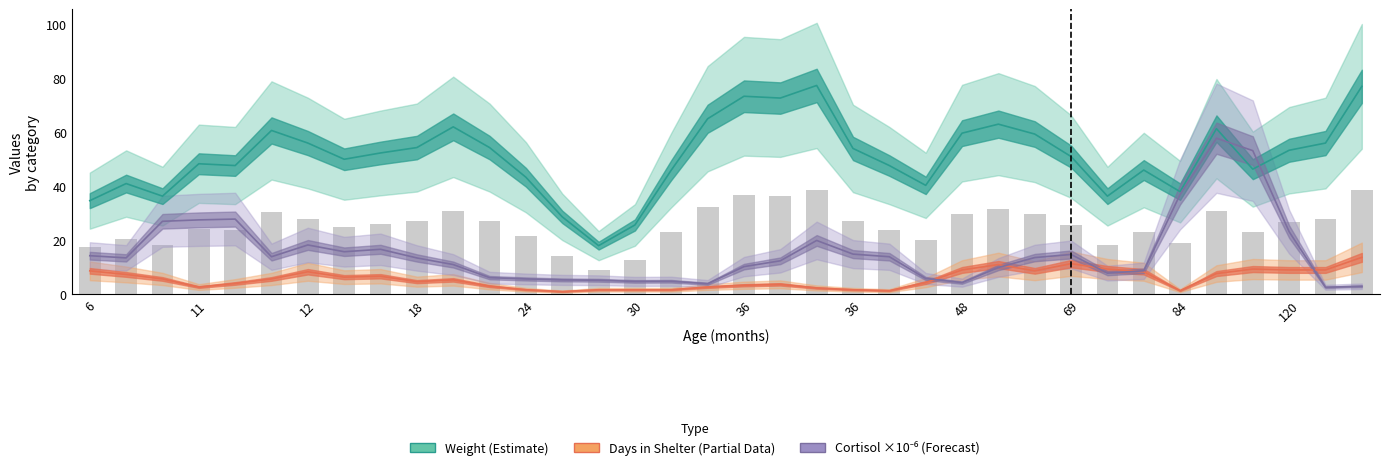

The value of Weight (Estimate) at 120 is 81.5. True or false?

False